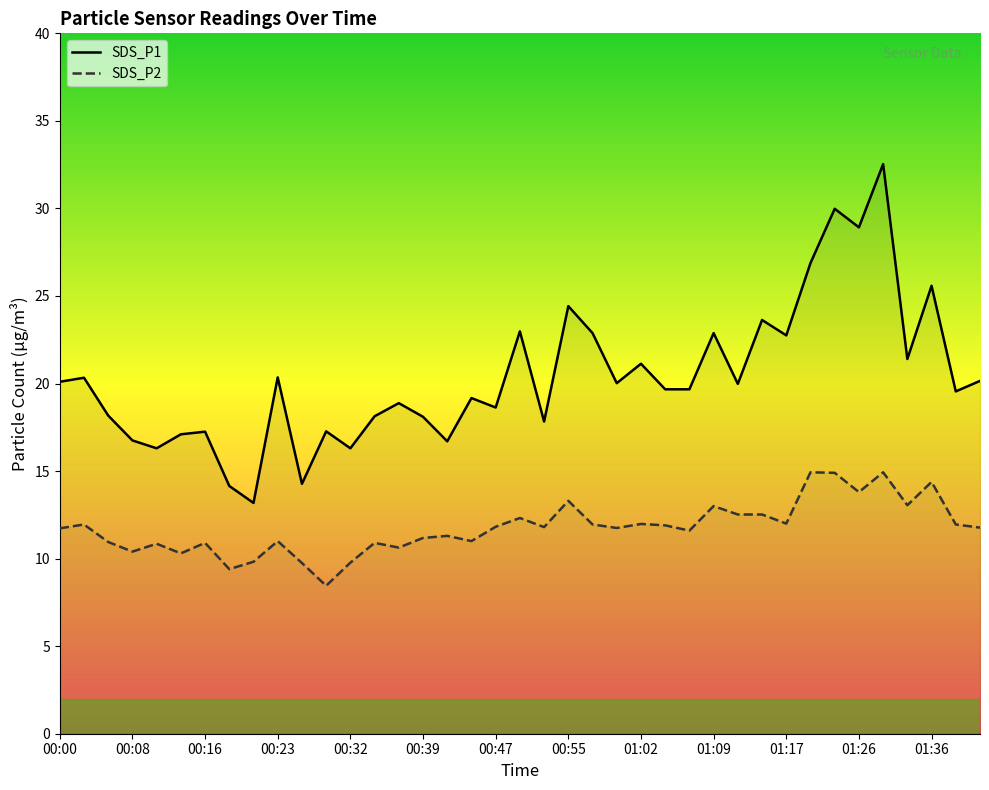

At which category is the sum across all series the highest?

01:28